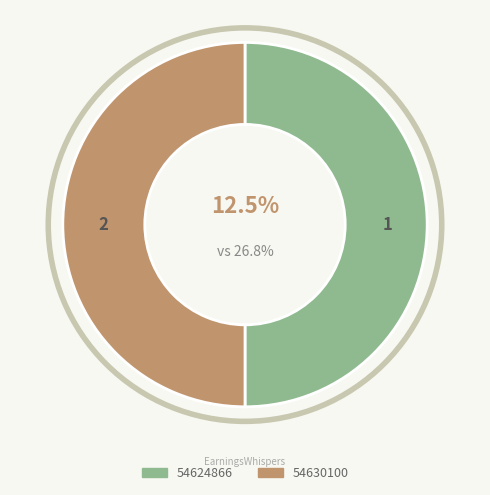

Is it true that 54630100 is 50% of the pie?

True